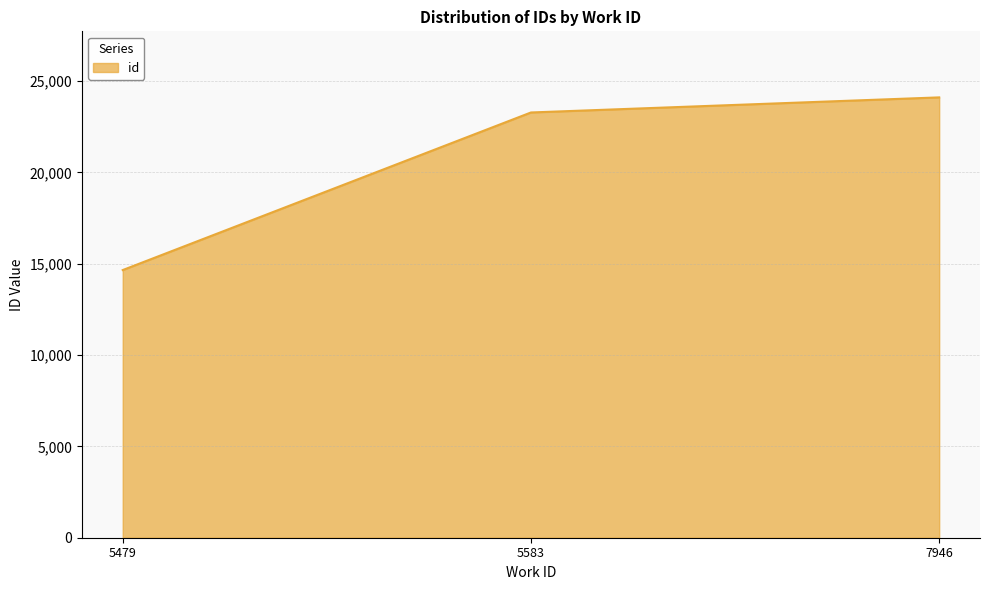

What is the minimum value shown in the chart?

14650